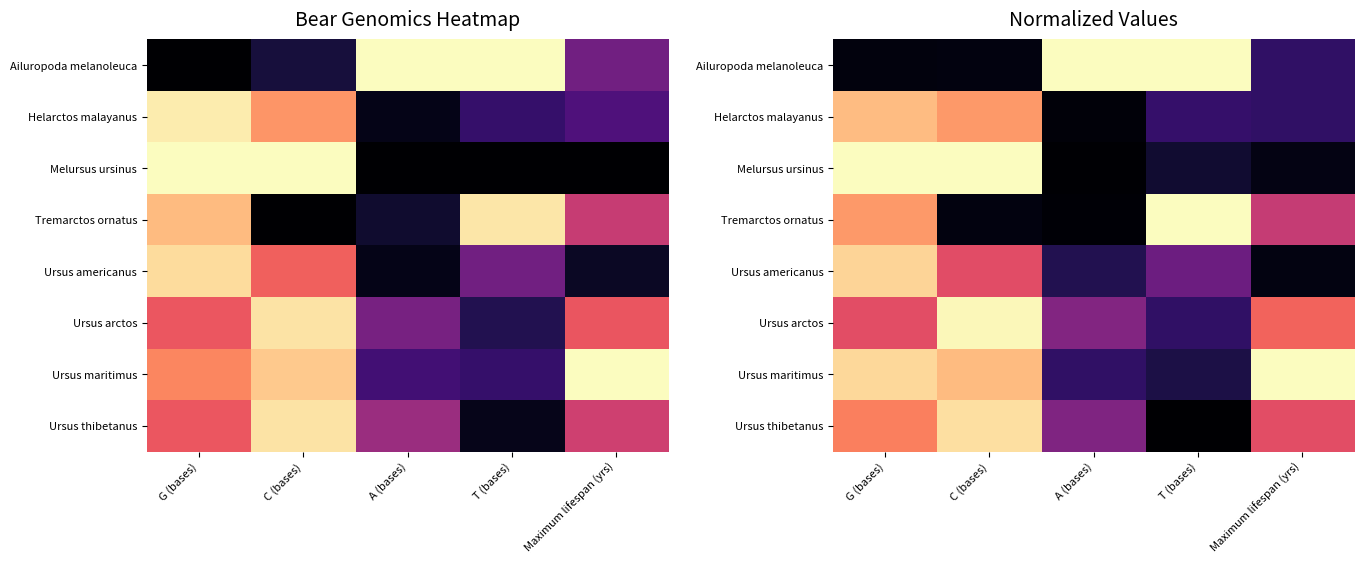

List the labels in order of Ailuropoda melanoleuca value, smallest first.

G (bases), C (bases), Maximum lifespan (yrs), A (bases), T (bases)